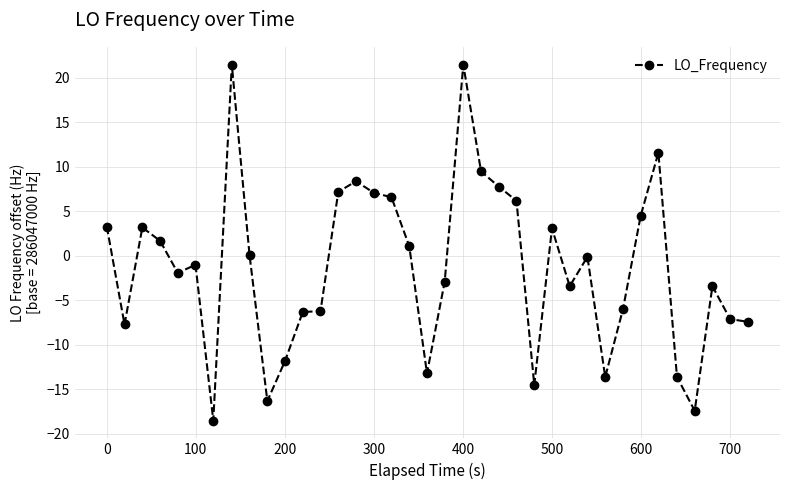

What is the value of the 21st point from the left?

21.5